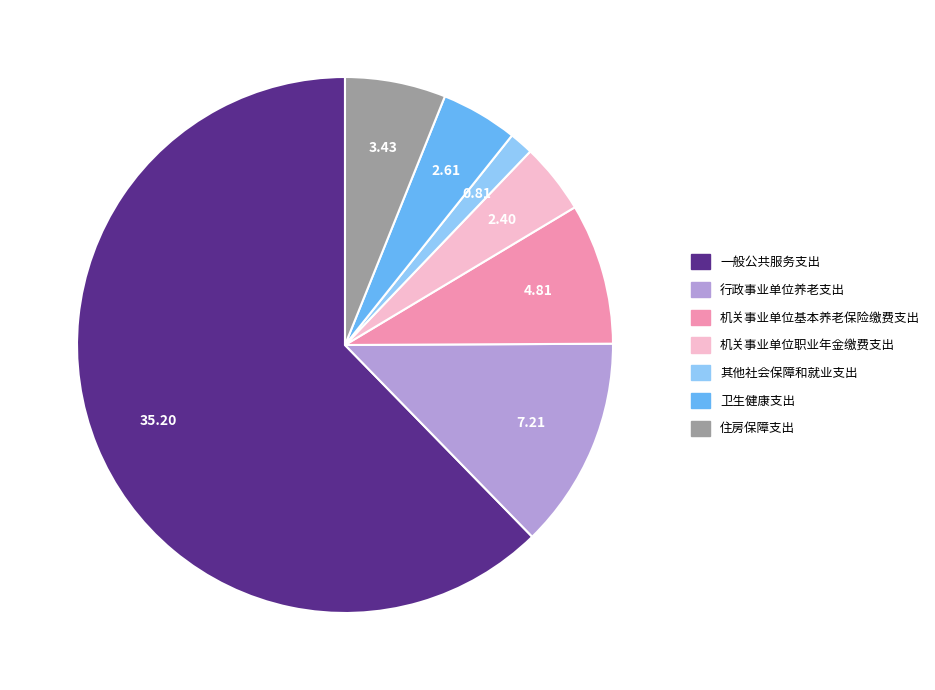

What is the ratio of the value at 卫生健康支出 to the value at 住房保障支出?

0.8